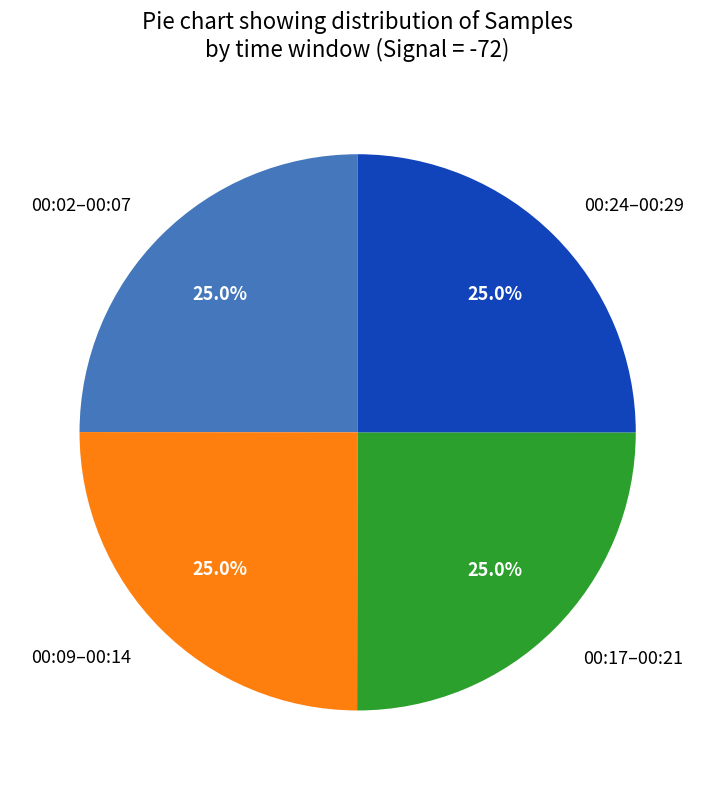

Combined, what portion of the pie is 00:09–00:14 and 00:17–00:21?

50.0%